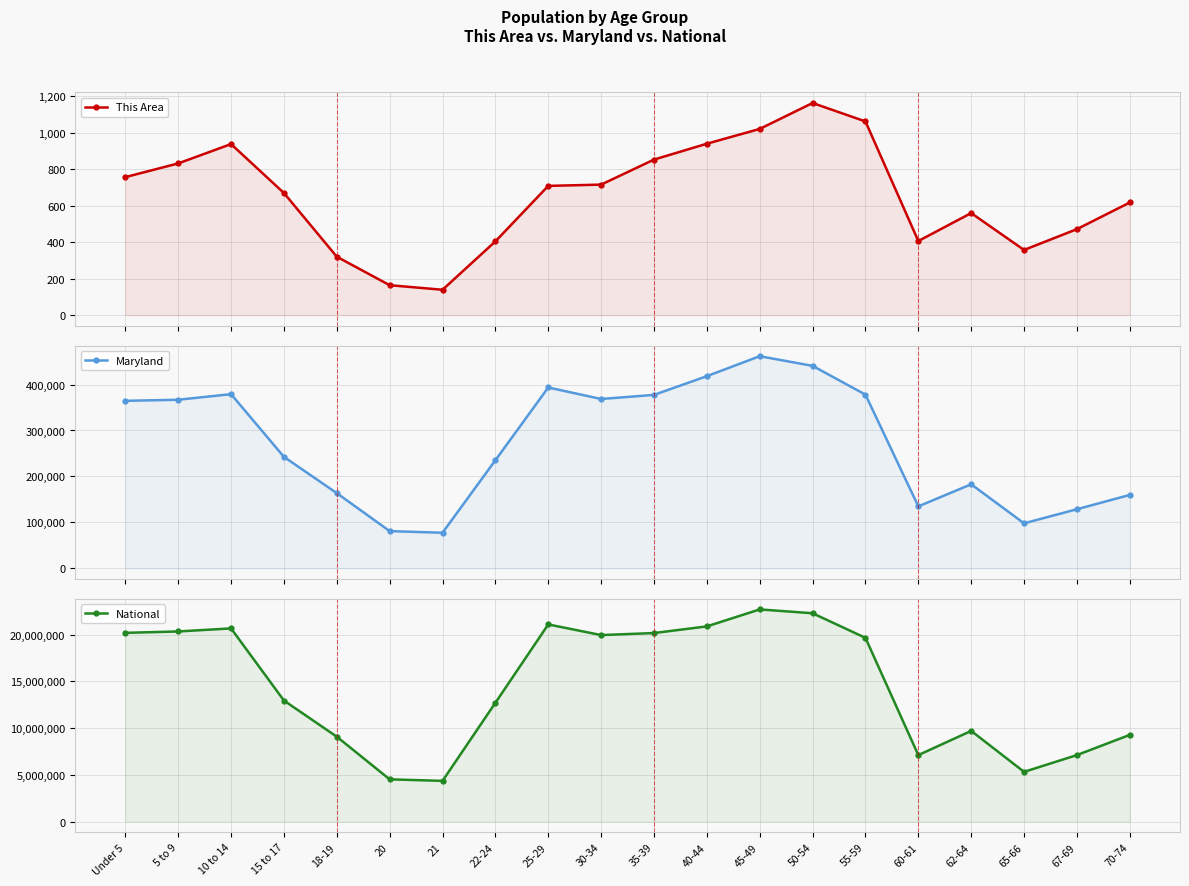

Which category has the lowest value in the National series?

21